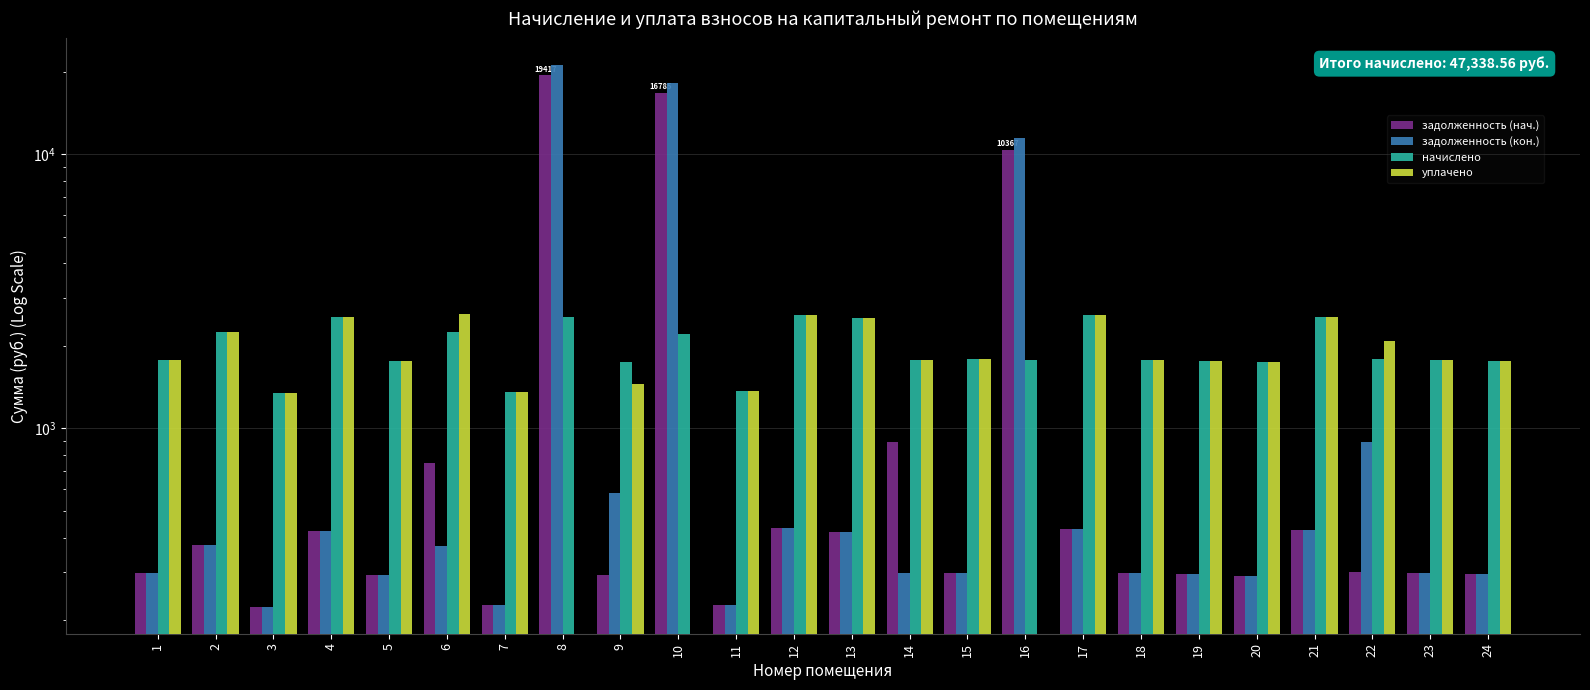

The value of уплачено at 8 is 0.0. True or false?

True